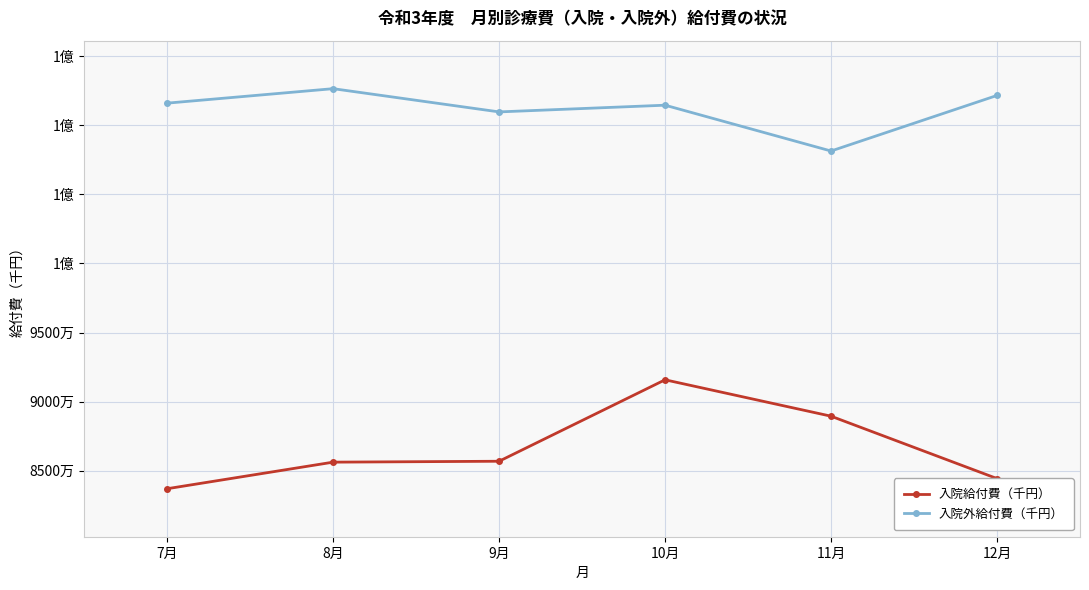

True or false: 入院外給付費（千円） and 入院給付費（千円） cross at least once.

False